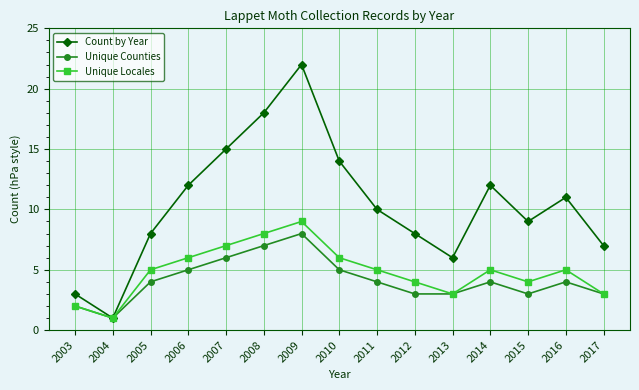

Does the chart display data point markers on the line(s)?

Yes